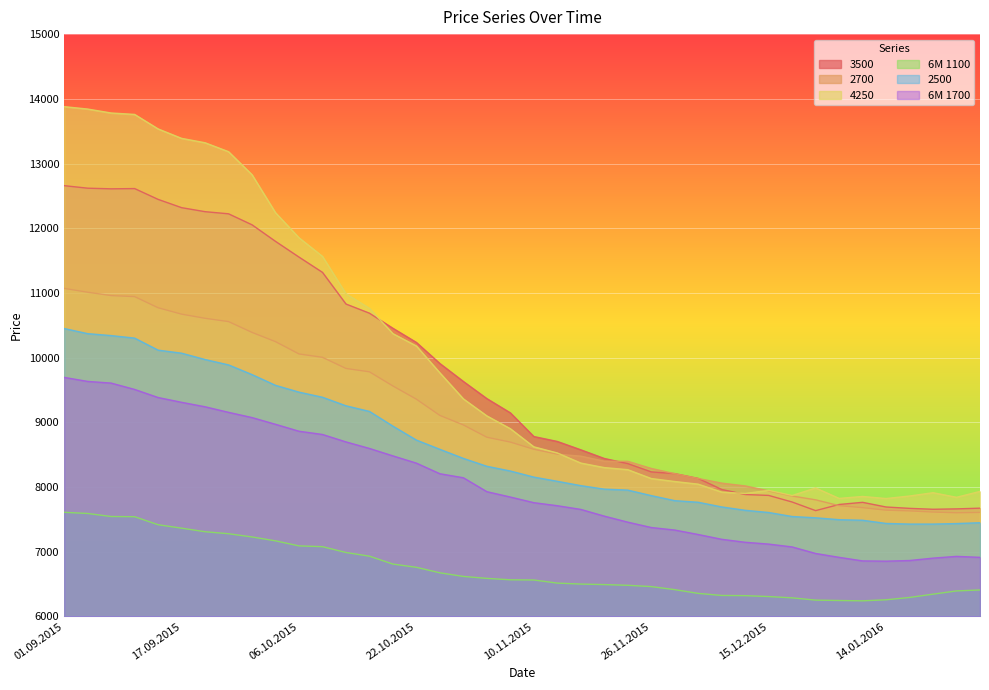

Reading left to right, what are all the values shown in this chart?

3500: 12658	12619	12609	12613	12446	12318	12256	12223	12053	11797	11554	11318	10829	10687	10454	10235	9909	9632	9367	9147	8781	8705	8576	8442	8363	8235	8208	8134	7963	7885	7871	7769	7636	7731	7764	7692	7671	7657	7663	7674
2700: 11070	11011	10959	10943	10771	10672	10608	10557	10390	10247	10057	10005	9833	9781	9562	9358	9107	8960	8770	8695	8584	8508	8478	8400	8398	8288	8207	8133	8061	8018	7941	7862	7803	7713	7682	7643	7632	7614	7603	7608
4250: 13879	13842	13781	13759	13535	13389	13321	13183	12827	12240	11853	11565	10988	10762	10371	10180	9765	9363	9100	8902	8622	8527	8371	8301	8269	8132	8086	8045	7923	7901	7949	7870	7986	7825	7855	7823	7862	7913	7842	7933
6M 1100: 7610	7592	7545	7542	7418	7365	7310	7279	7229	7169	7091	7079	6989	6932	6810	6760	6675	6619	6589	6567	6564	6516	6501	6493	6482	6462	6415	6357	6325	6322	6308	6288	6253	6247	6242	6258	6294	6345	6395	6410
2500: 10450	10371	10341	10302	10116	10069	9971	9888	9738	9572	9467	9388	9256	9169	8941	8726	8583	8443	8321	8248	8154	8089	8022	7968	7953	7868	7790	7765	7693	7641	7607	7545	7525	7496	7487	7438	7428	7428	7436	7449
6M 1700: 9695	9633	9607	9509	9384	9310	9241	9155	9074	8970	8863	8813	8698	8597	8482	8370	8206	8144	7929	7846	7759	7712	7655	7551	7458	7375	7336	7267	7193	7147	7119	7075	6974	6914	6859	6855	6865	6902	6929	6914